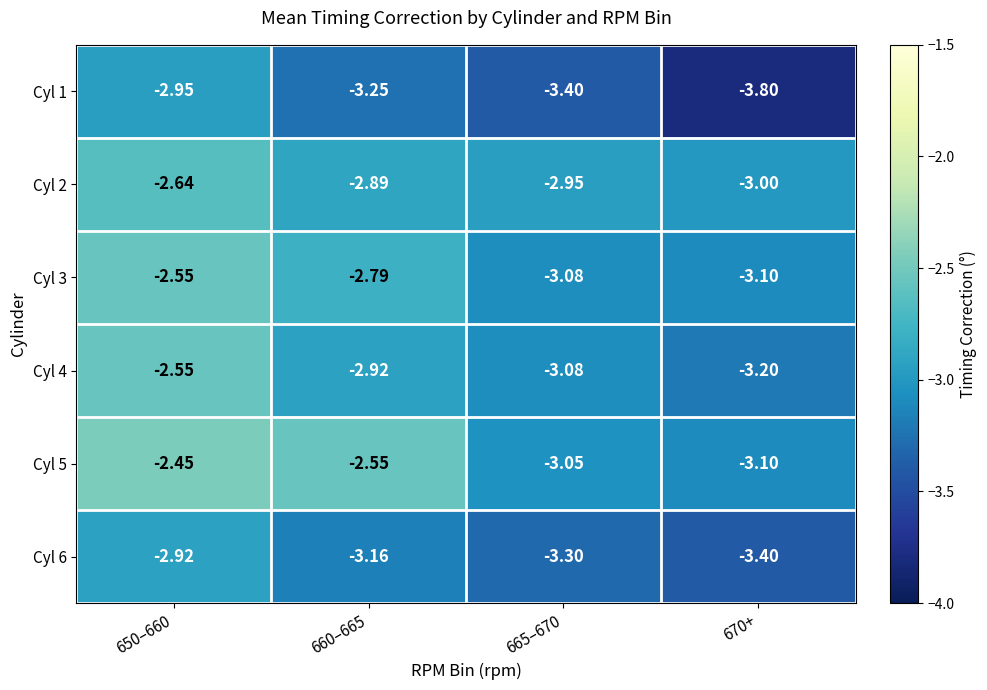

Is the value of Cyl 6 at 650–660 greater than the value of Cyl 2 at 650–660?

No